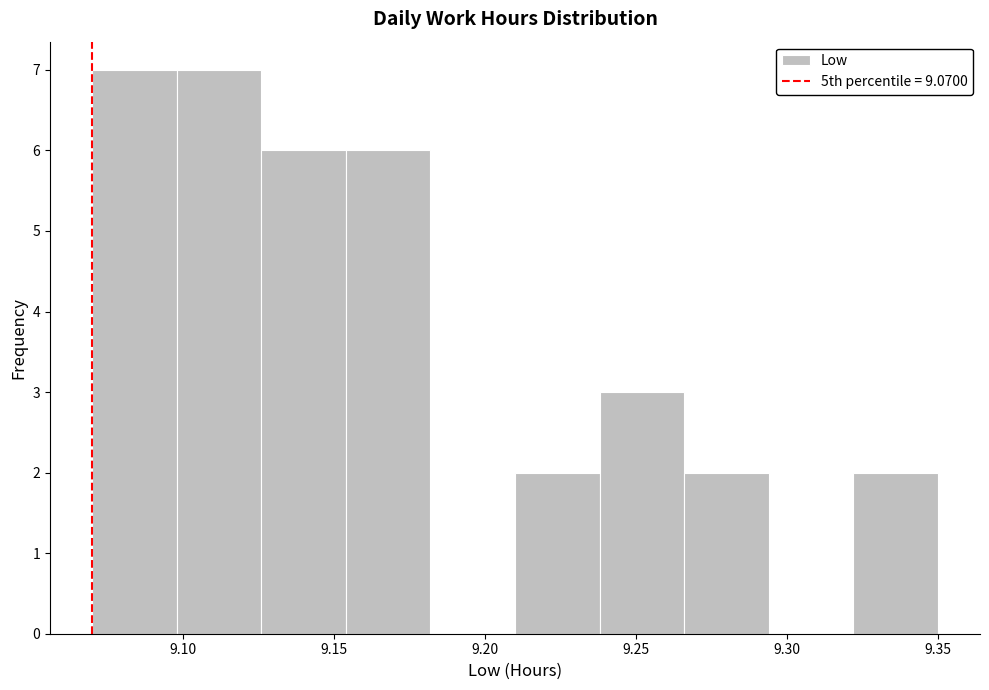

Reading left to right, transcribe this chart: for each bar, give the range it covers on the x-axis and its height. Neither the bar edges nor the heights are printed on the chart, so give them approximately, as read against the axes.

9.070 to 9.098: 7
9.098 to 9.126: 7
9.126 to 9.154: 6
9.154 to 9.182: 6
9.182 to 9.210: 0
9.210 to 9.238: 2
9.238 to 9.266: 3
9.266 to 9.294: 2
9.294 to 9.322: 0
9.322 to 9.350: 2